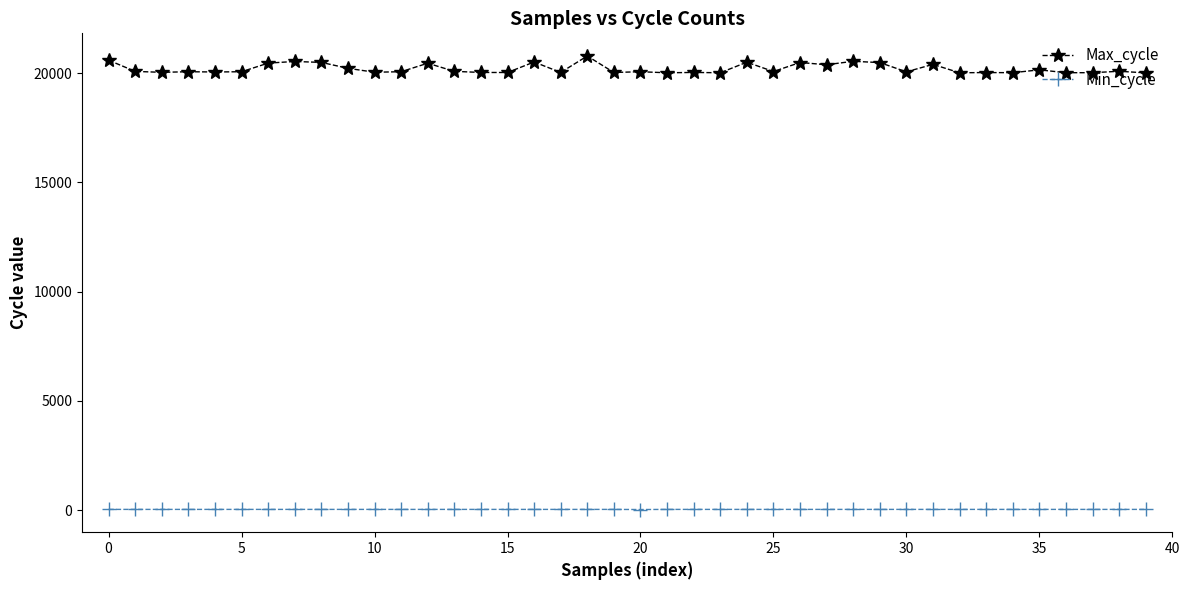

Rank the series by their maximum value, from highest to lowest.

Max_cycle, Min_cycle